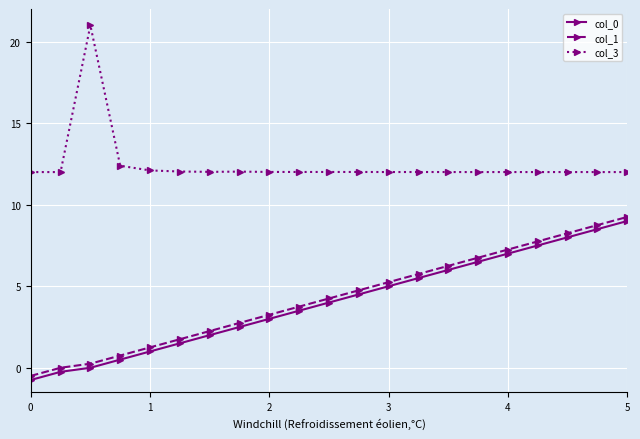

Which series has the largest total across all categories?

col_3